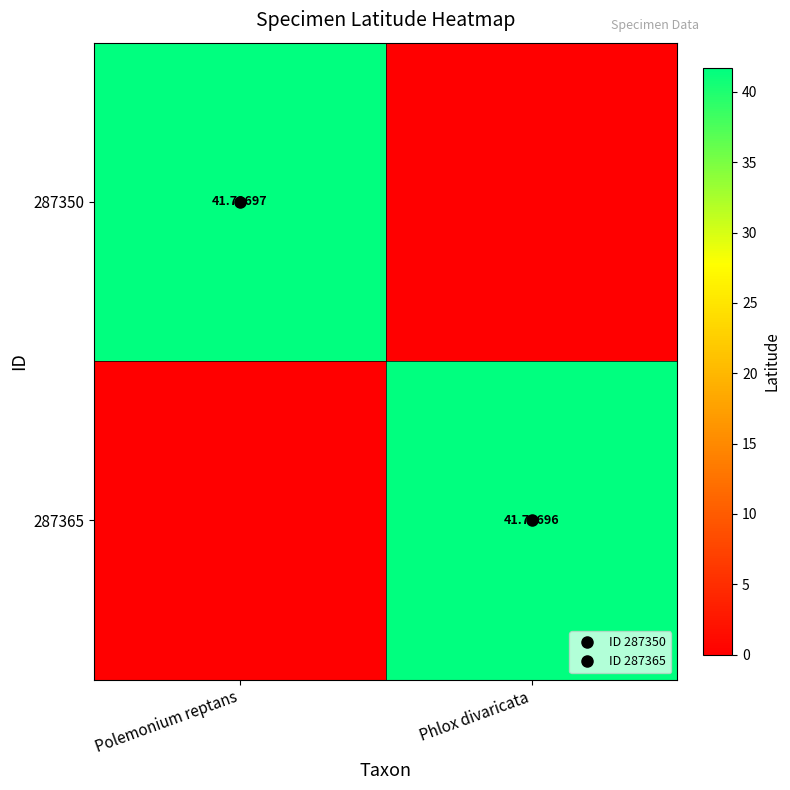

The 287350 series shows -18.6 at Phlox divaricata. True or false?

False